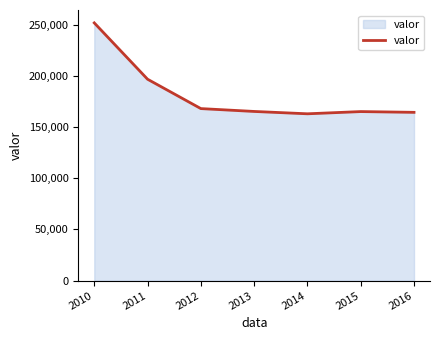

Does the chart have visible grid lines?

No